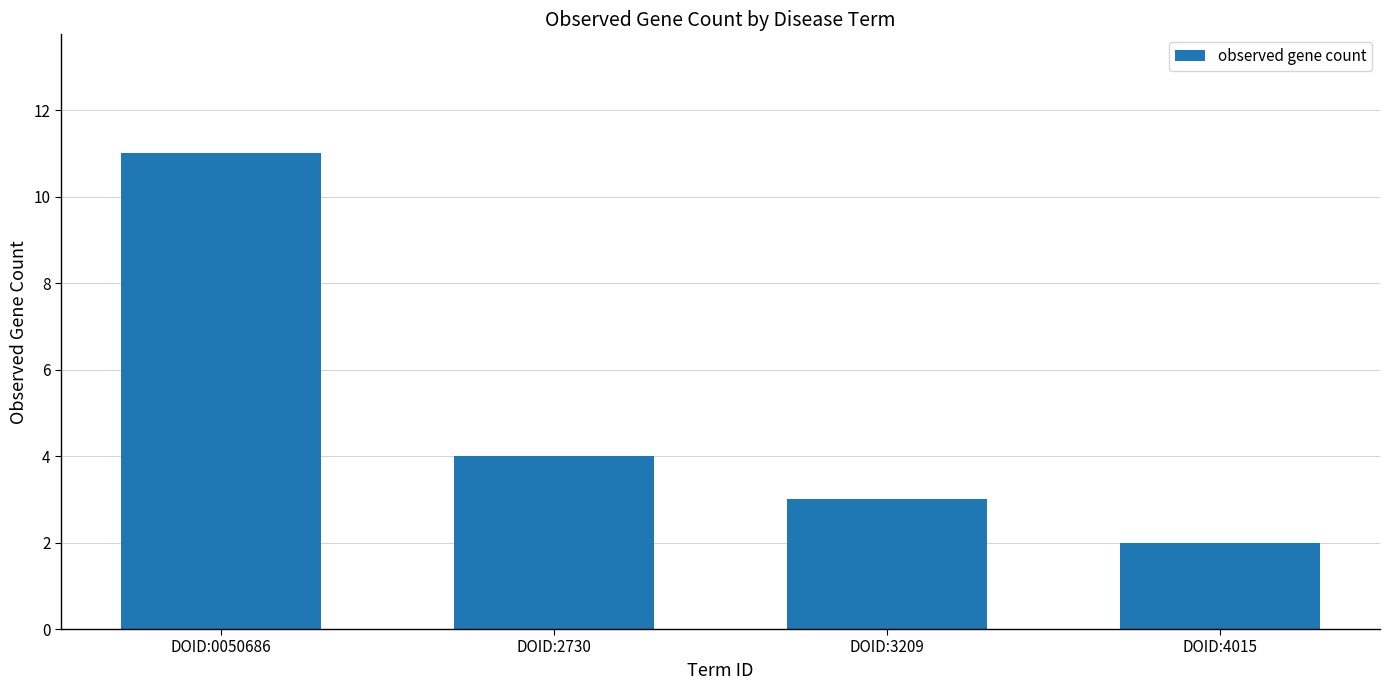

Count the values in the range 3 to 11.

3